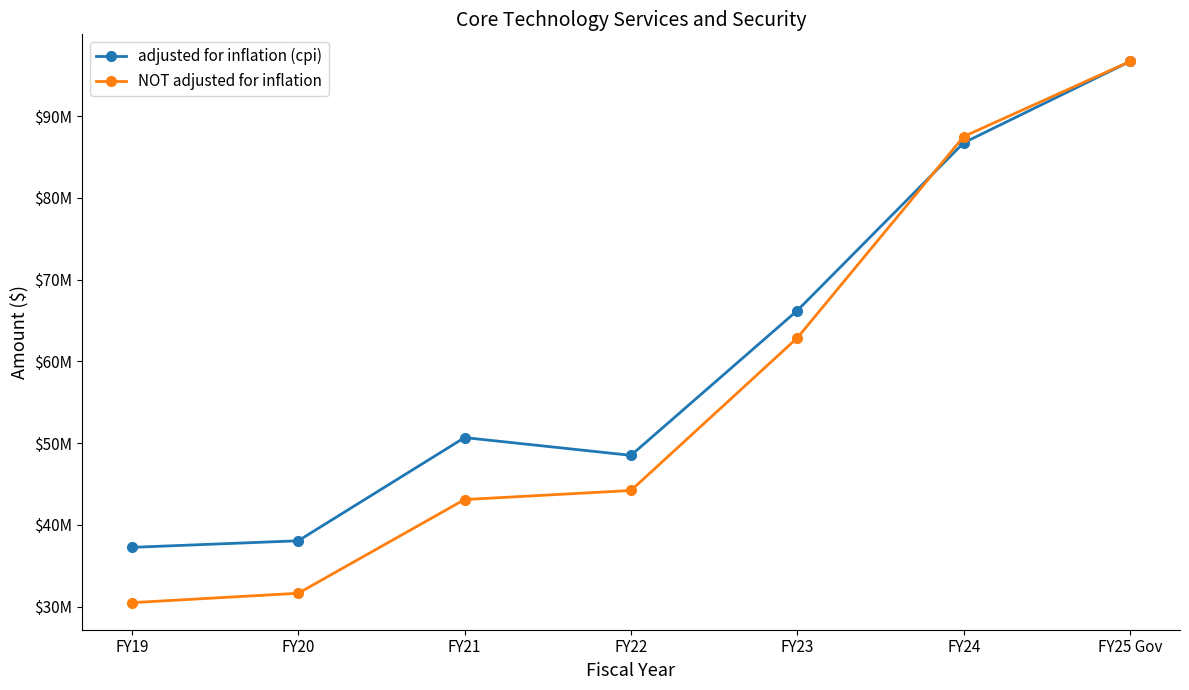

At which category is the sum across all series the highest?

FY25 Gov